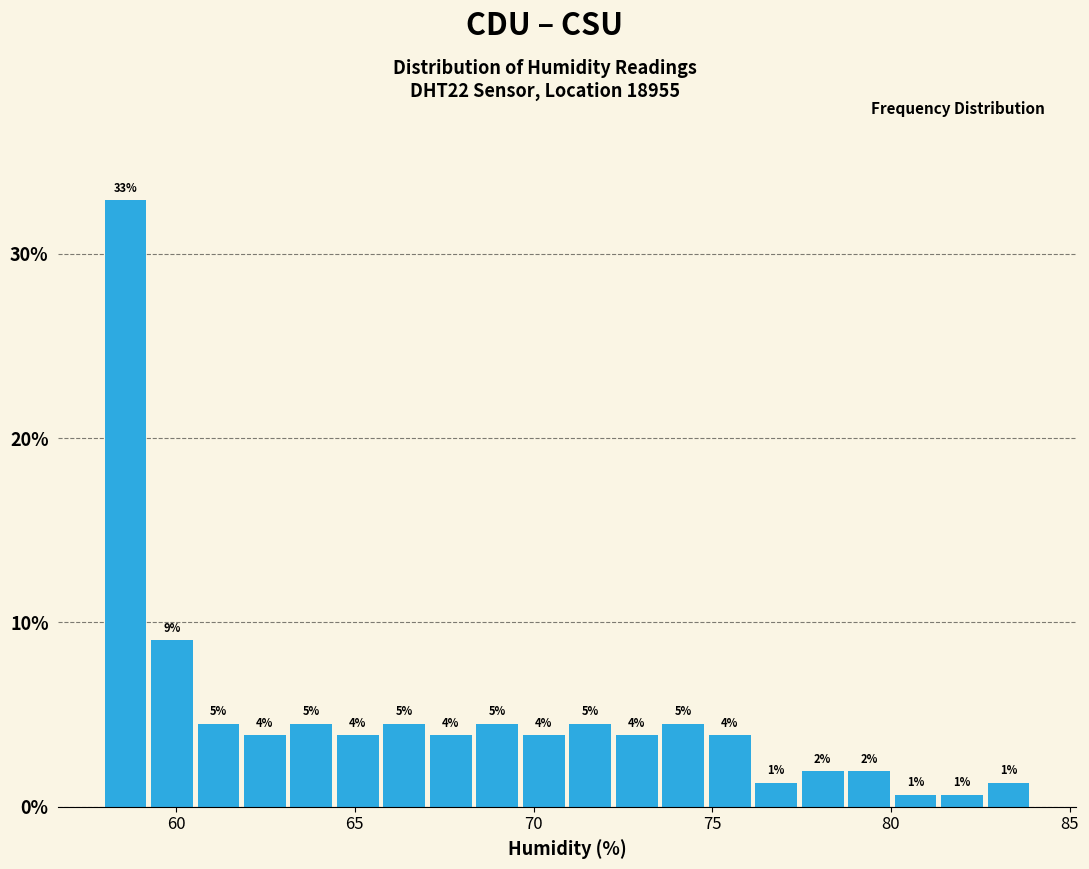

Around what value on the x-axis is the tallest bar? Give the approximate position of its centre, as read against the axis.

58.5